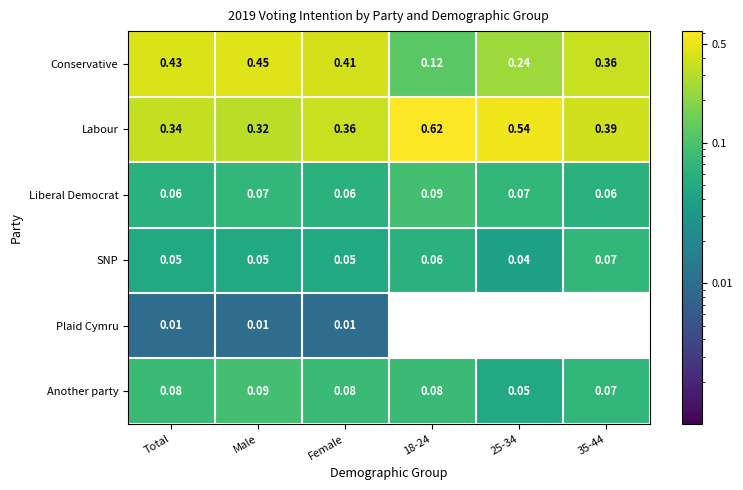

How many data points does each series have?

6